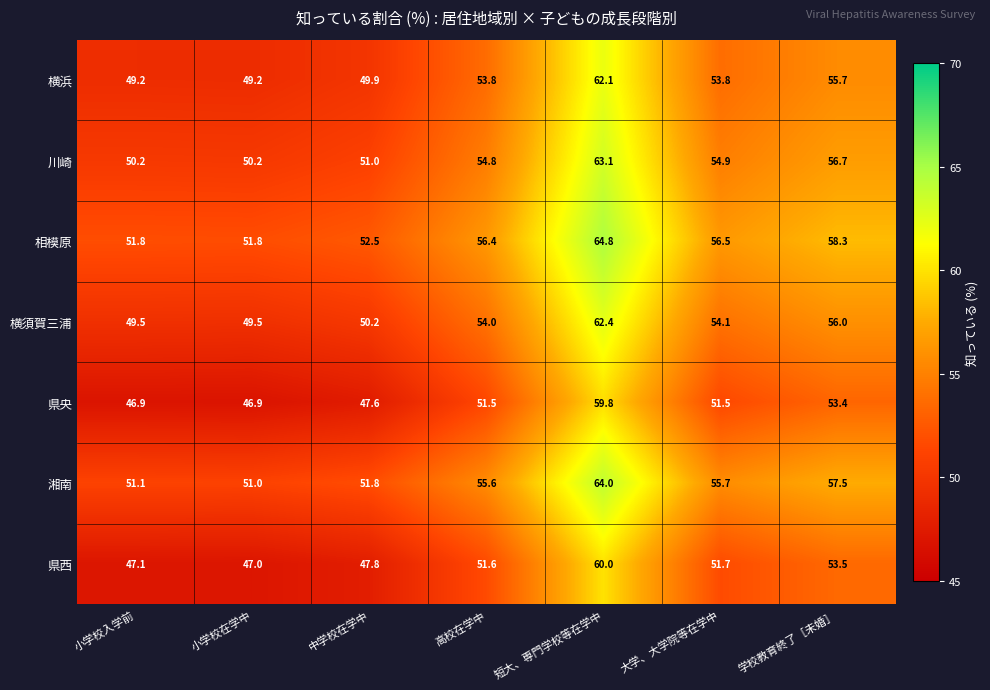

Which series has the largest total across all categories?

相模原